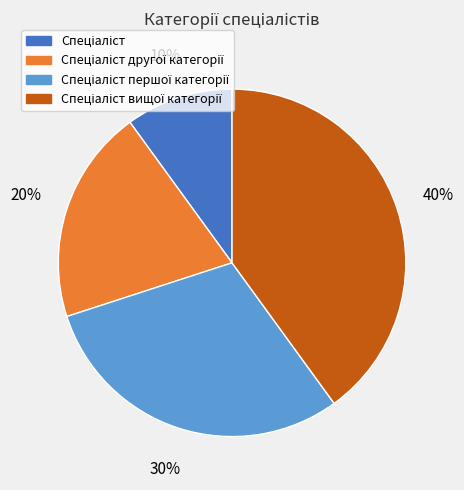

To the nearest percent, what is the average slice percentage?

25%